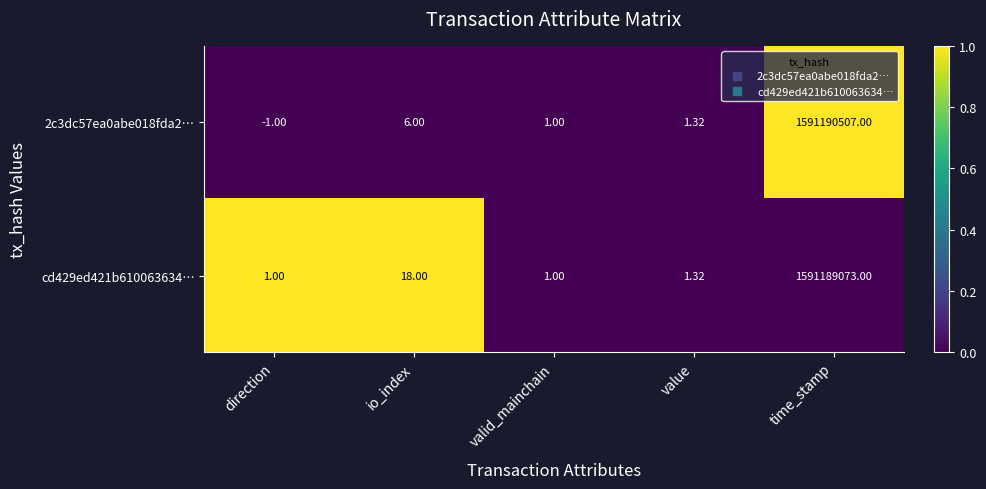

Which series has the widest spread of values?

2c3dc57ea0abe018fda2…